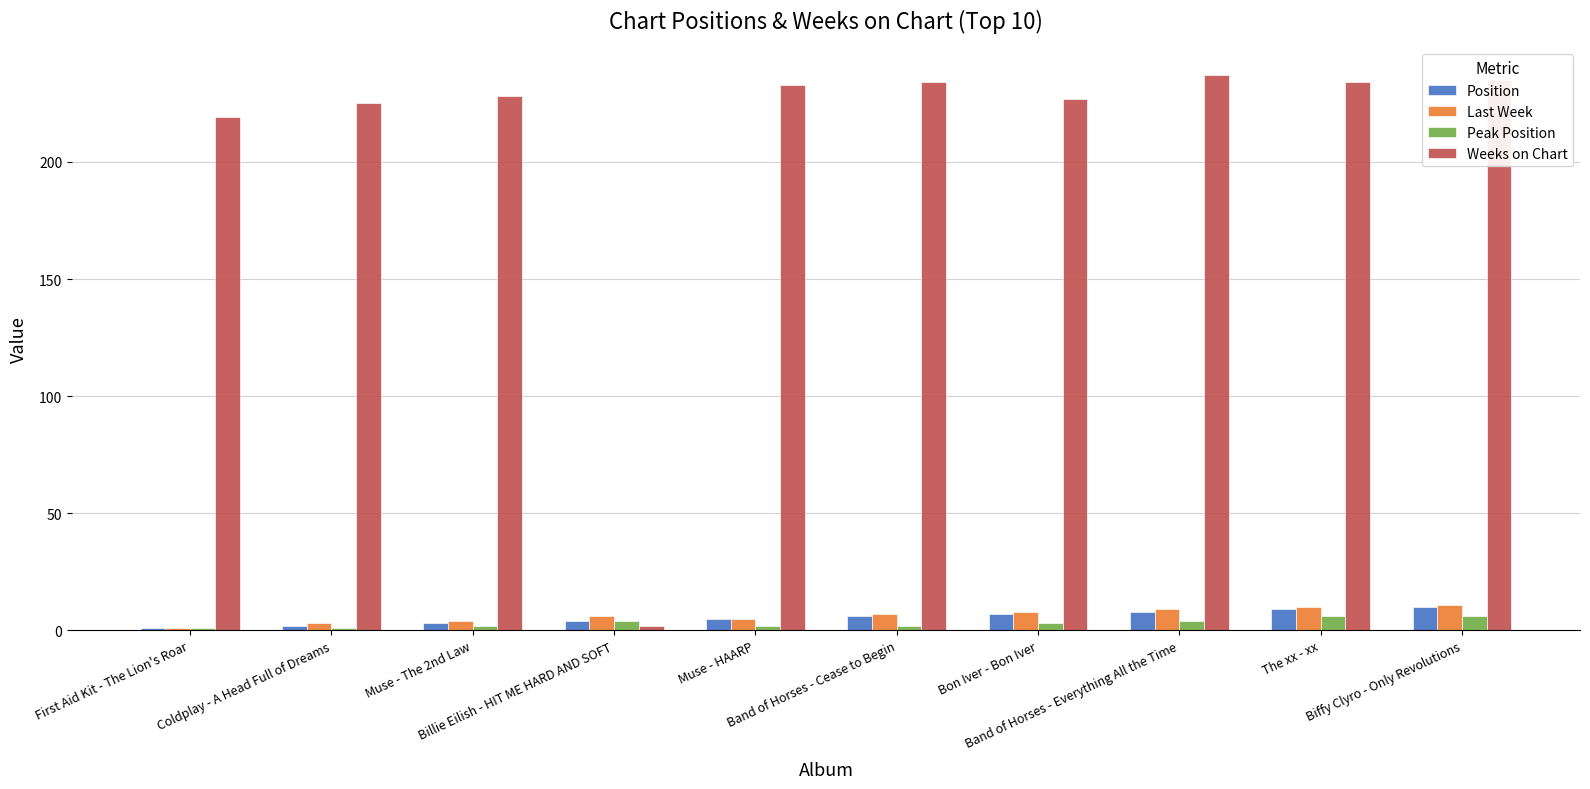

Count the Peak Position values in the range 2 to 4.

6